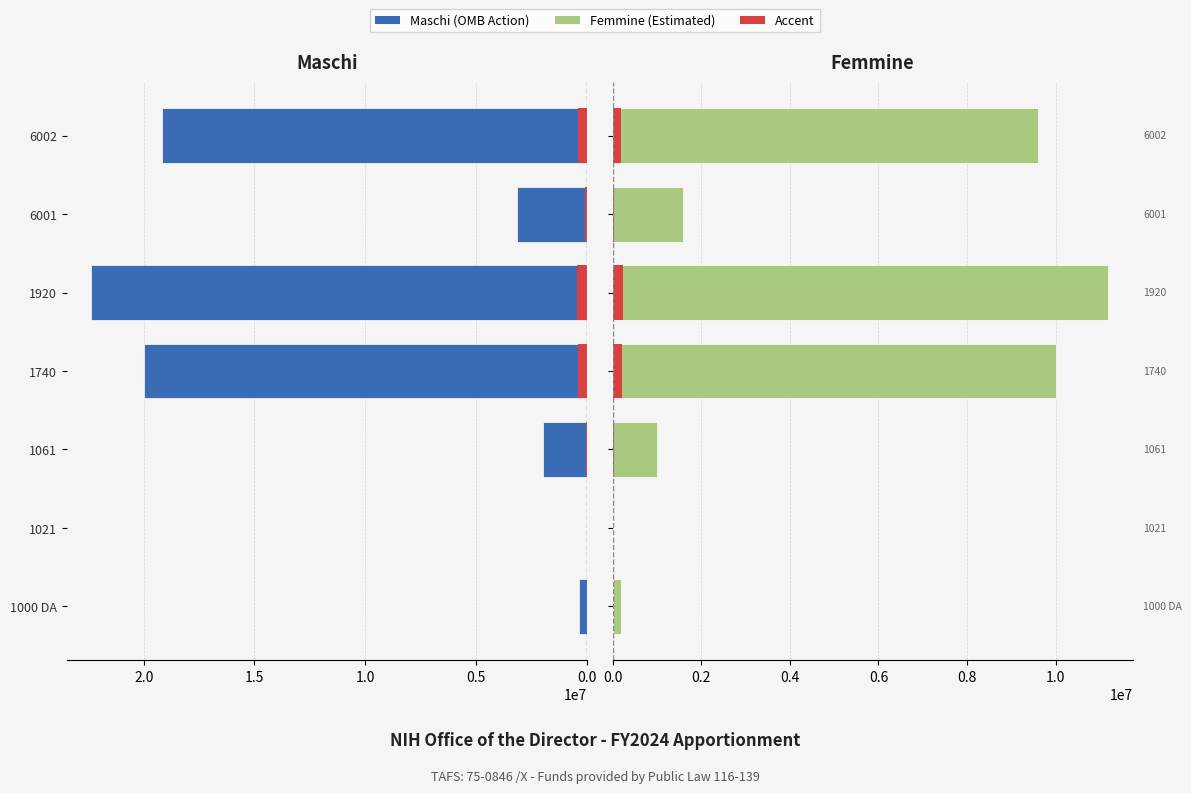

How many bars are there in total?

28